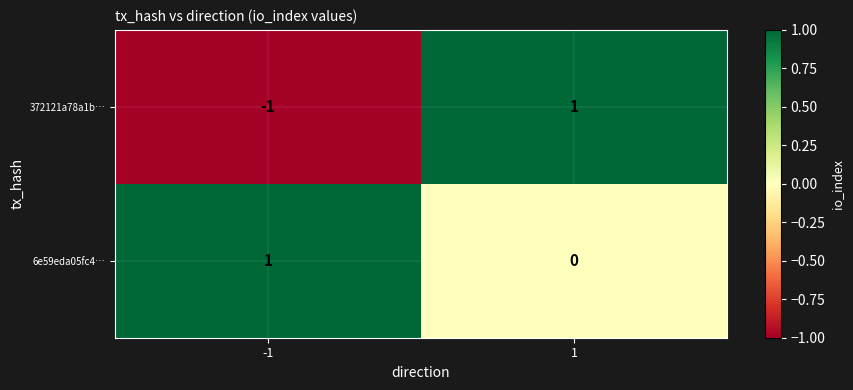

Which series changed the most between -1 and 1?

372121a78a1b…